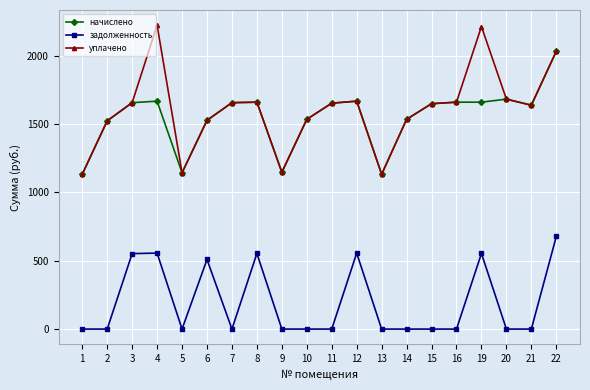

What are all the series names shown in the legend?

начислено, задолженность, уплачено